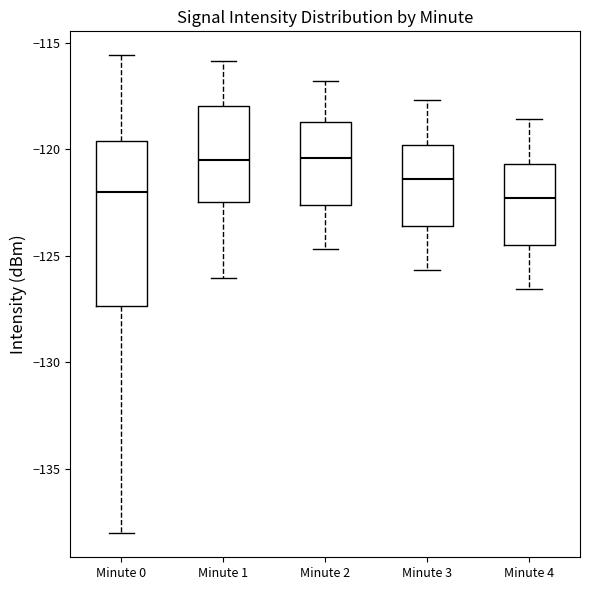

Comparing the boxes themselves (not the whiskers), which one is the tallest?

Minute 0